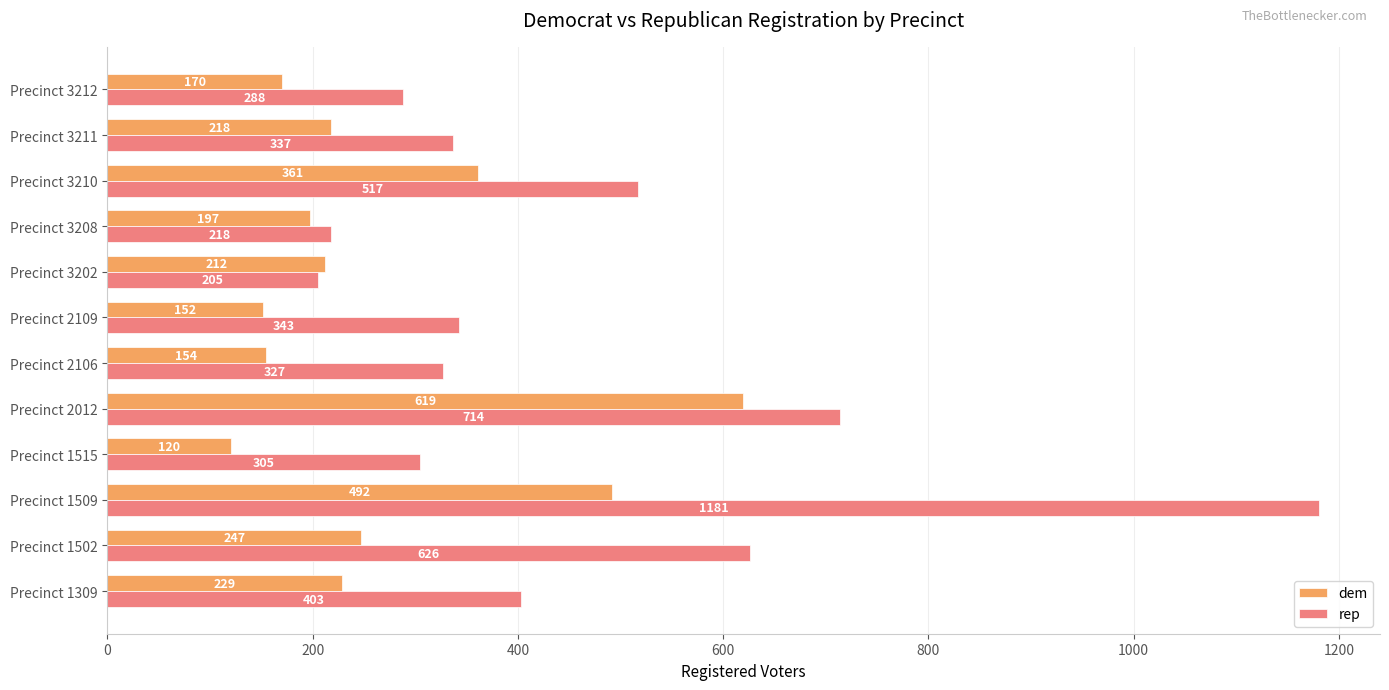

Which category has the lowest value in the dem series?

Precinct 1515